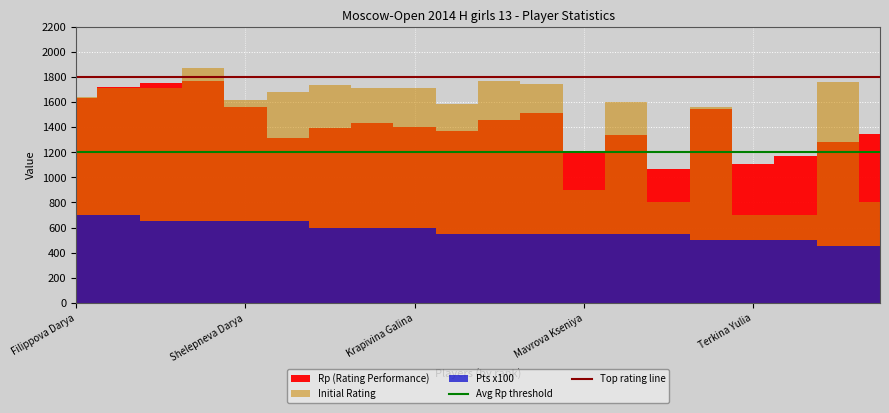

What is the label of the 2nd point from the left?

Shelepneva Darya